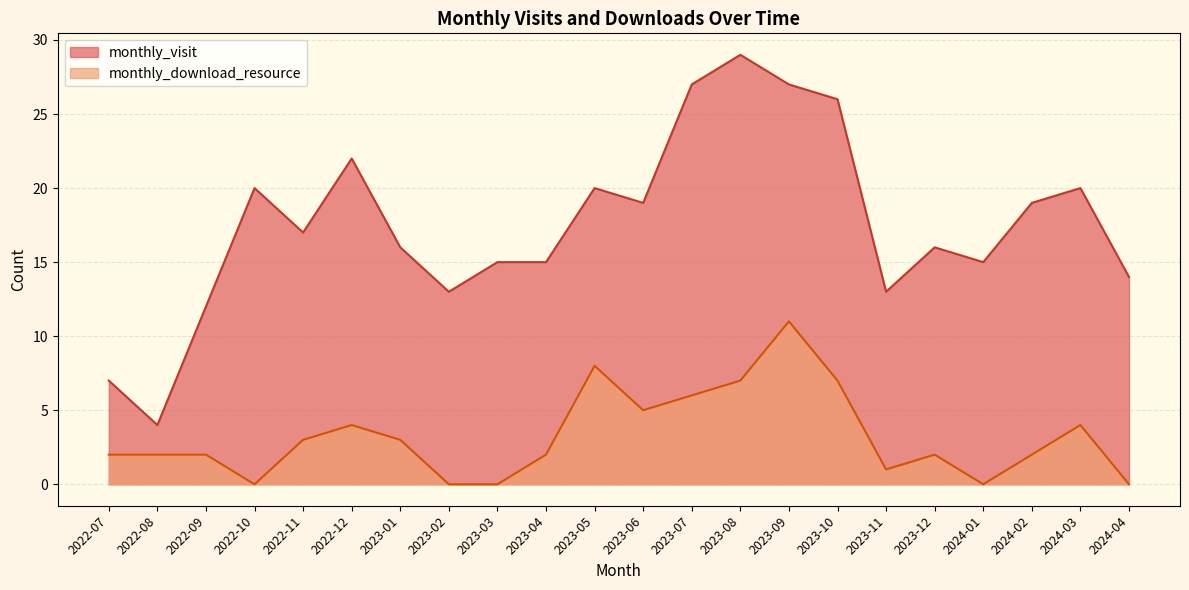

What is the average value of the monthly_visit series?

18